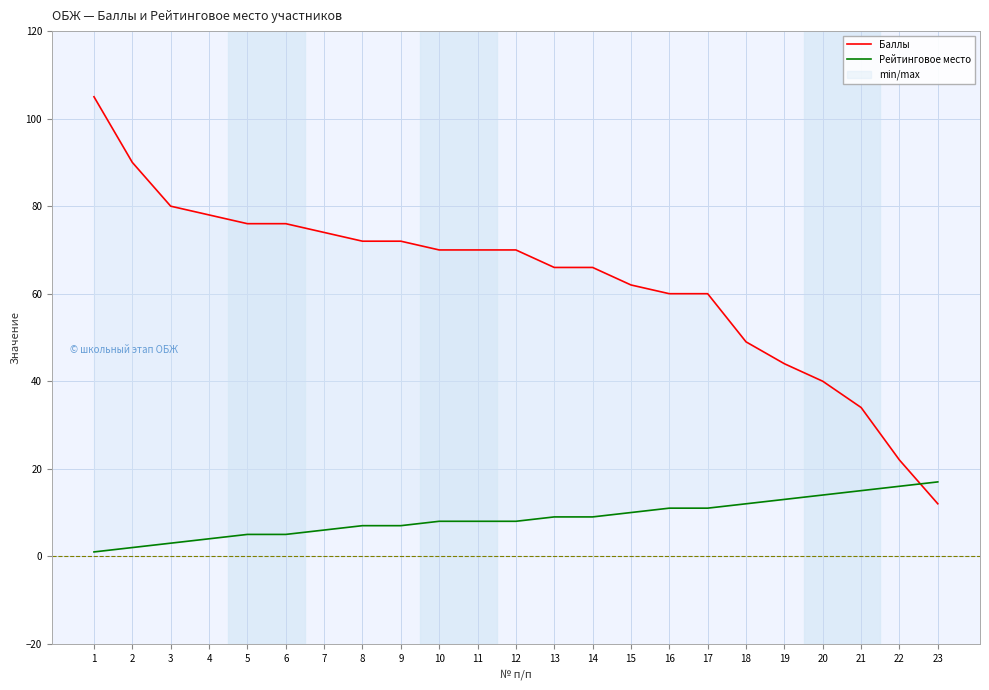

Which series has the largest total across all categories?

Баллы